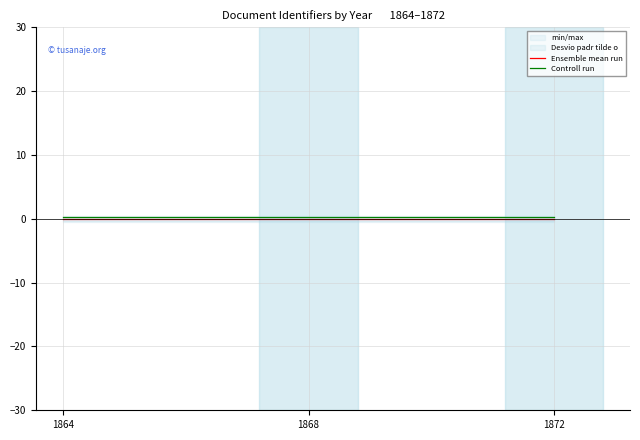

The Controll run series shows 0.1 at 1868. True or false?

False